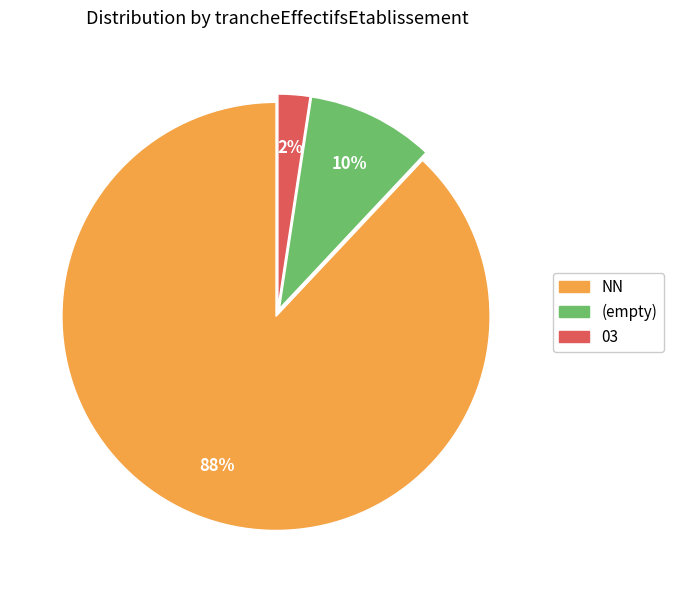

To the nearest percent, what is the average slice percentage?

33%